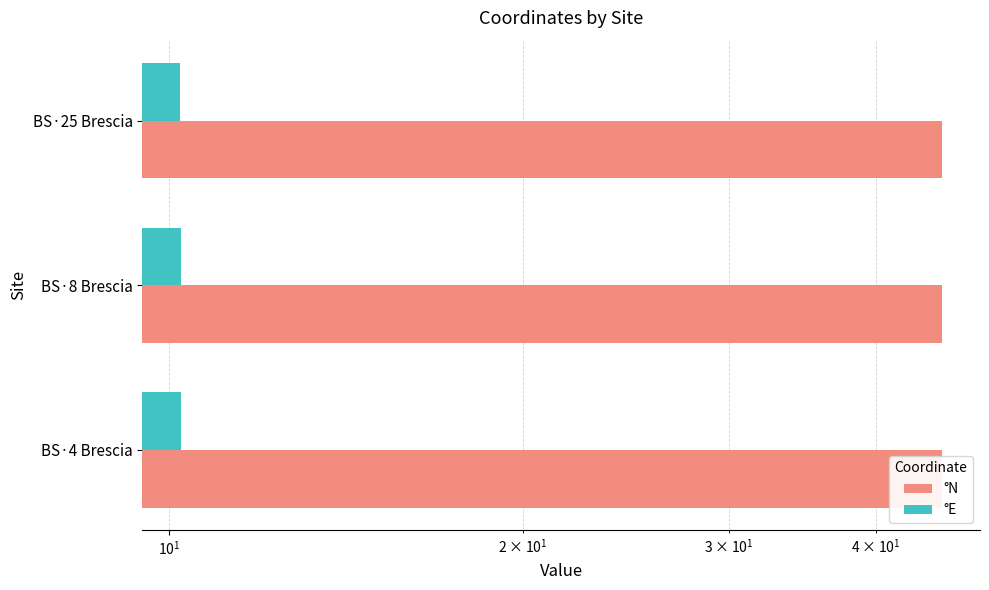

Are the bars grouped side by side (vs. stacked)?

Yes